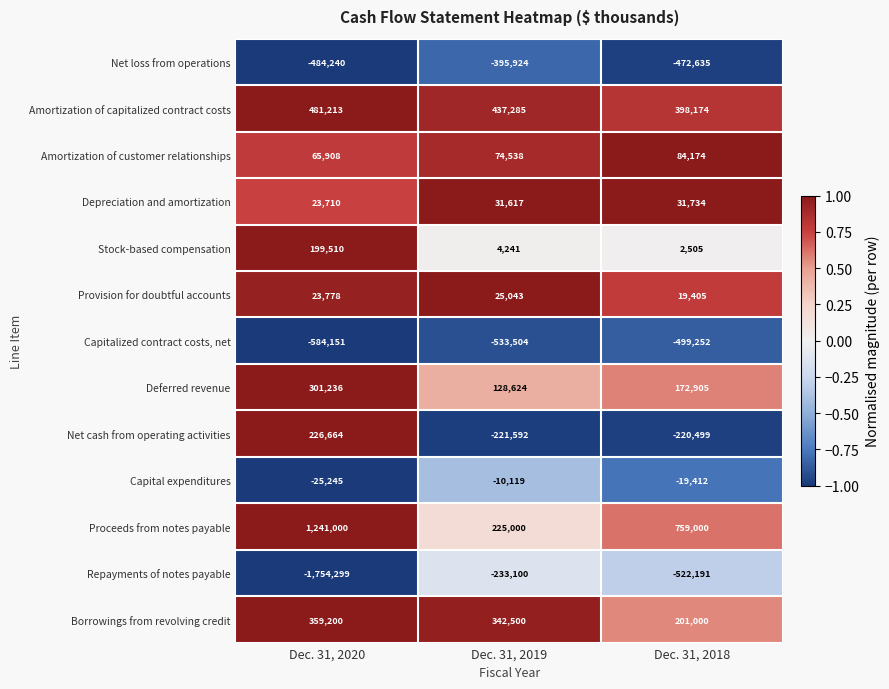

Which series has the largest total across all categories?

Proceeds from notes payable